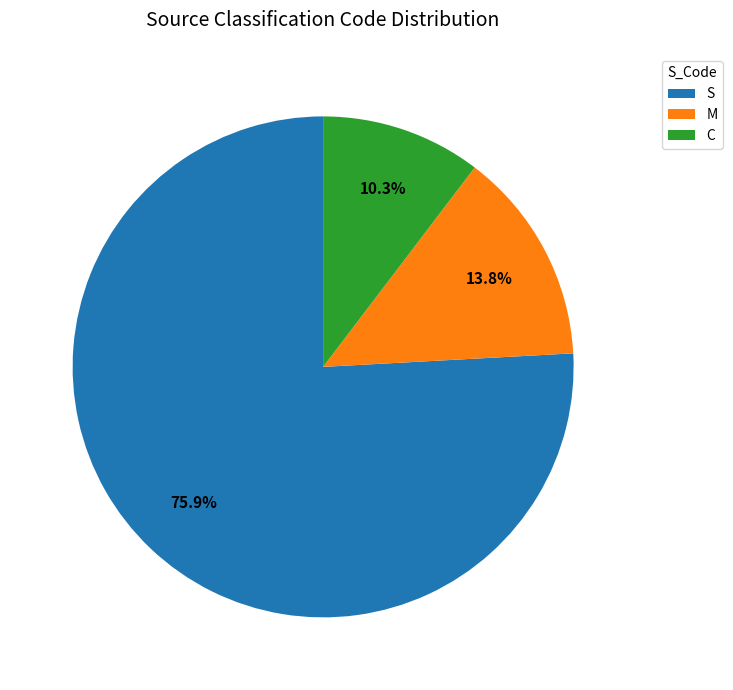

To the nearest percent, what portion does C represent?

10%